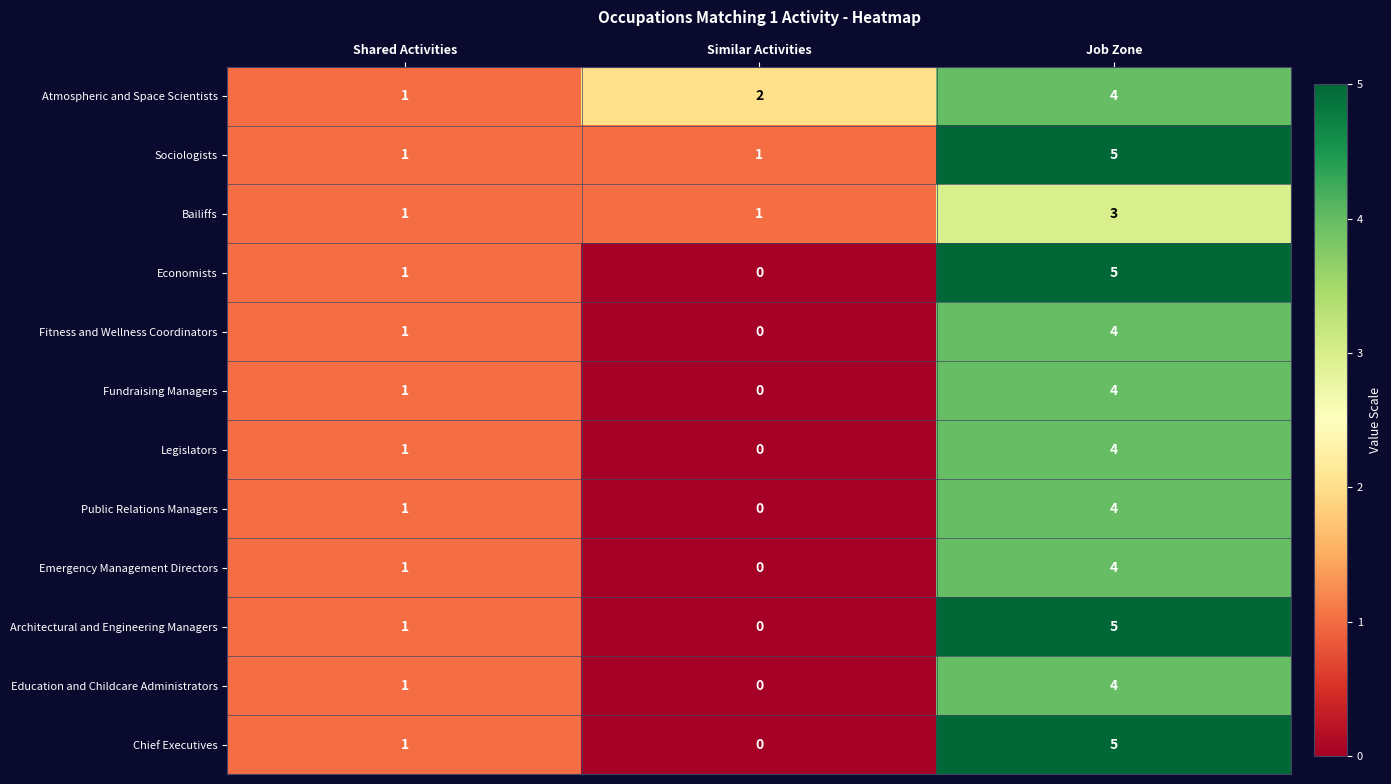

At which category is the sum across all series the highest?

Job Zone